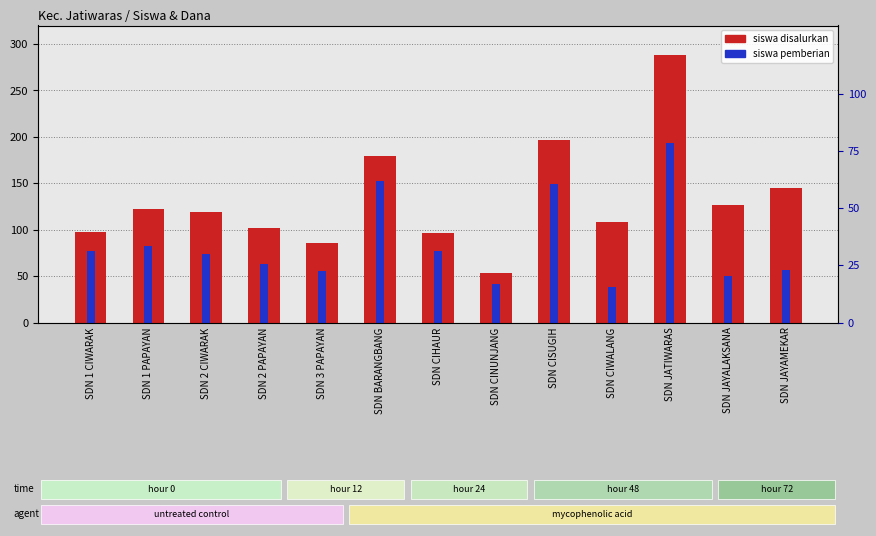

At which label is siswa disalurkan closest to 170?

SDN BARANGBANG